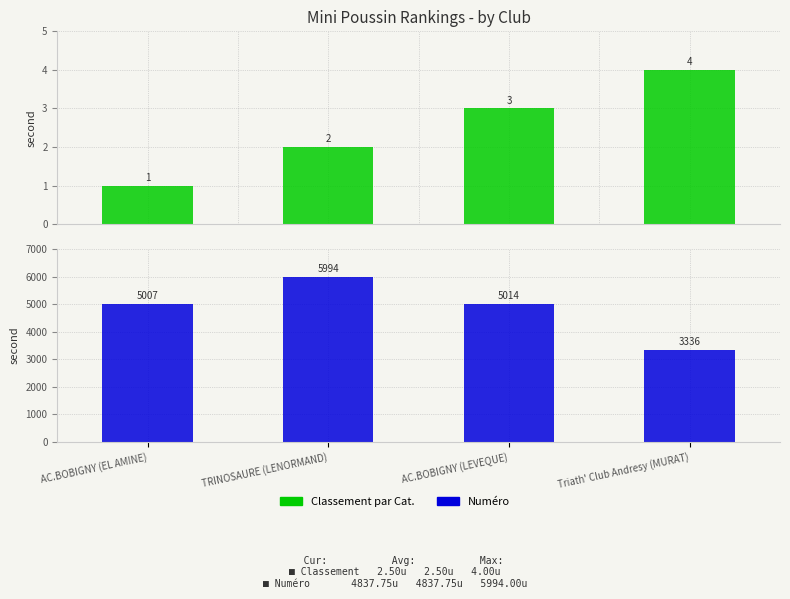

Which series has the largest range (max minus min)?

Numéro